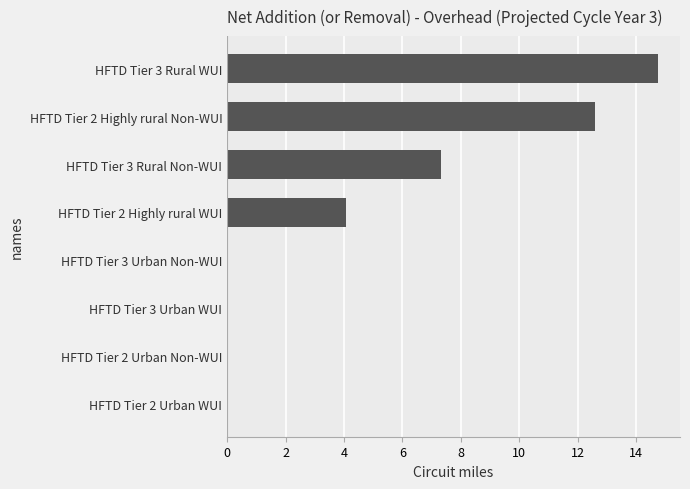

Which label corresponds to the largest value in the chart?

HFTD Tier 3 Rural WUI